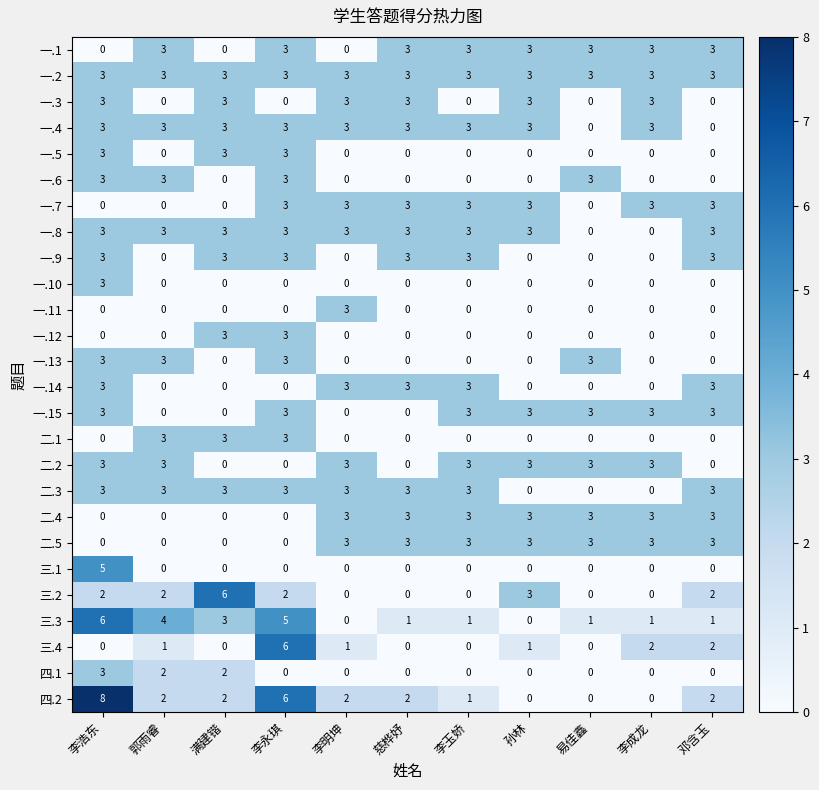

Count the 一.13 values in the range 0 to 3.

11